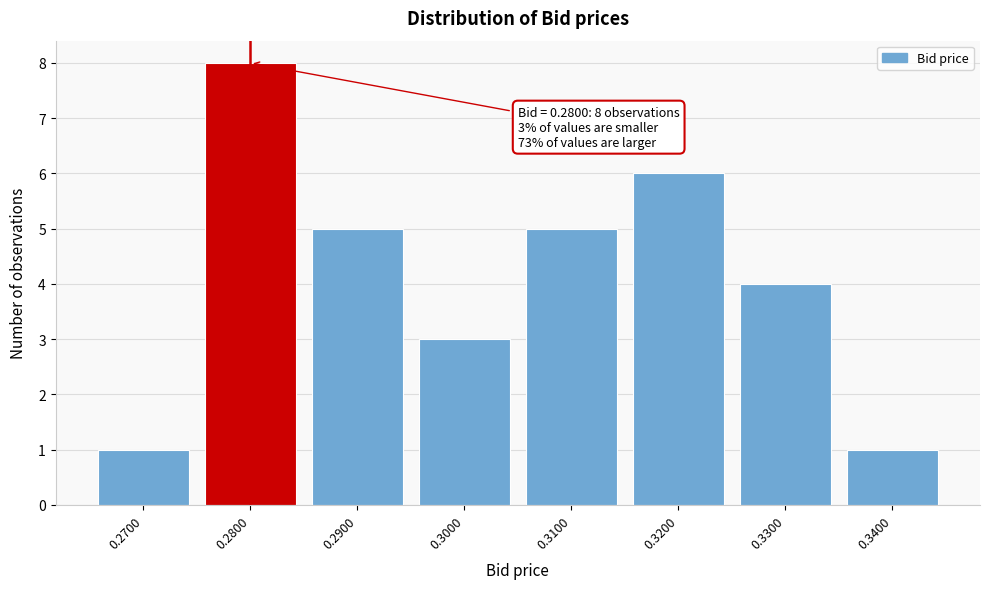

Over which range of the x-axis is the bar tallest?

0.275 to 0.285